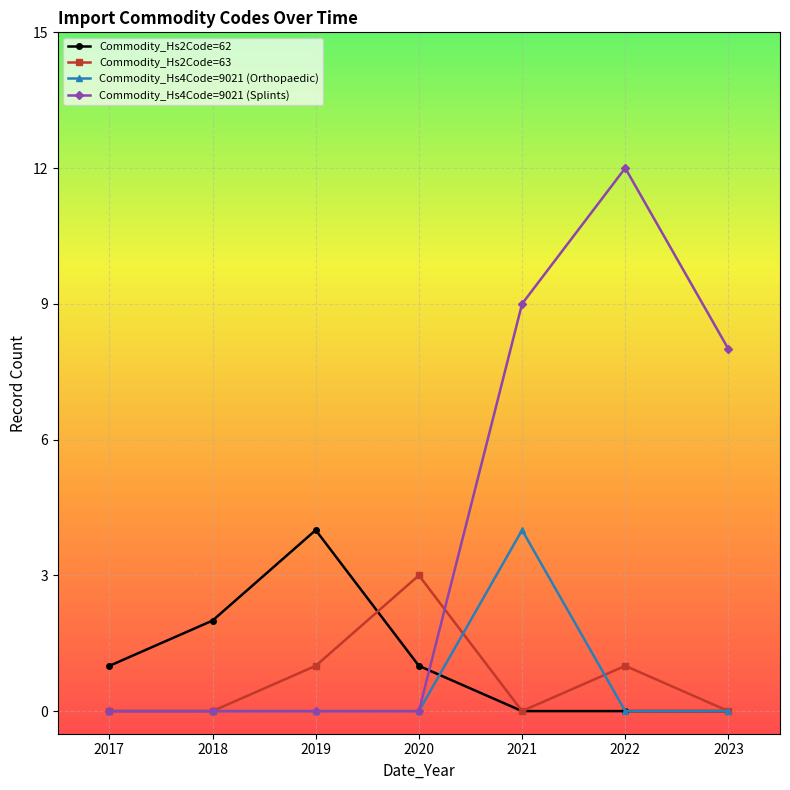

Count the number of data series in this chart.

4